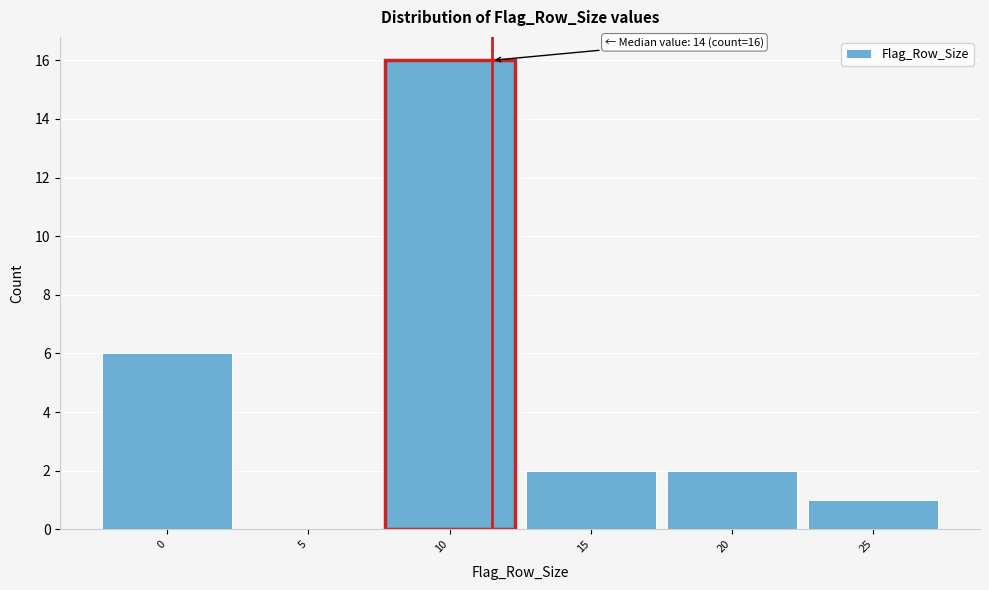

Reading right to left, transcribe all the data shown in this chart.

25=1	20=2	15=2	10=16	5=0	0=6